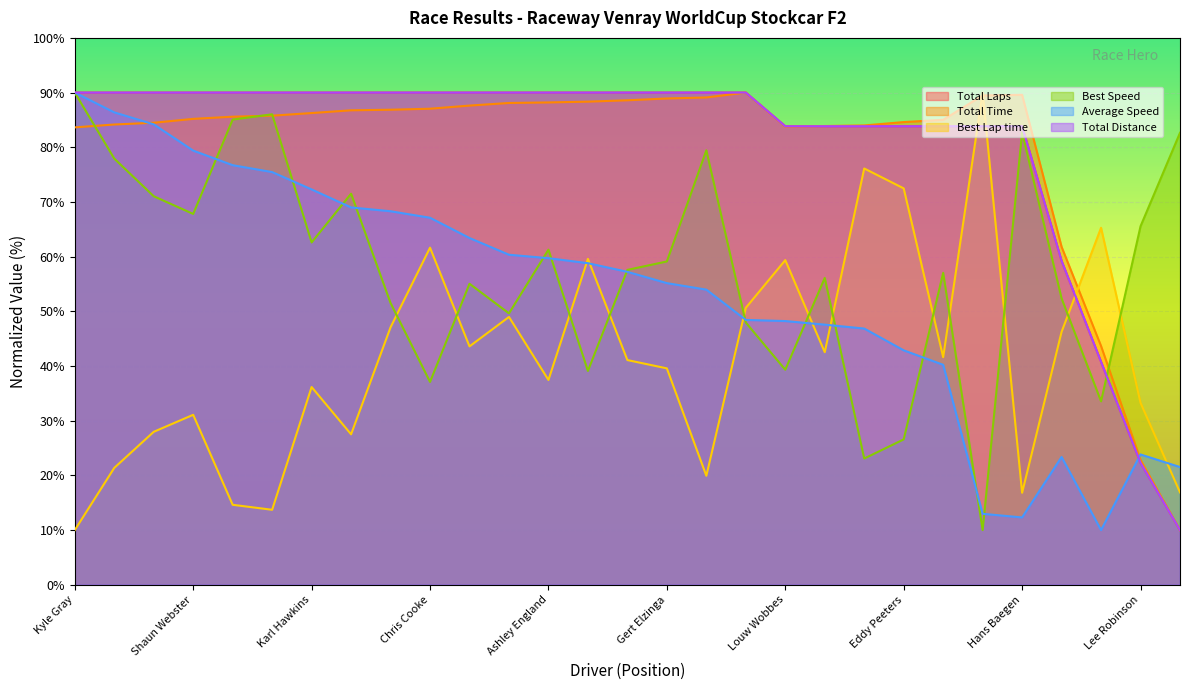

Which series has the largest total across all categories?

Total Laps